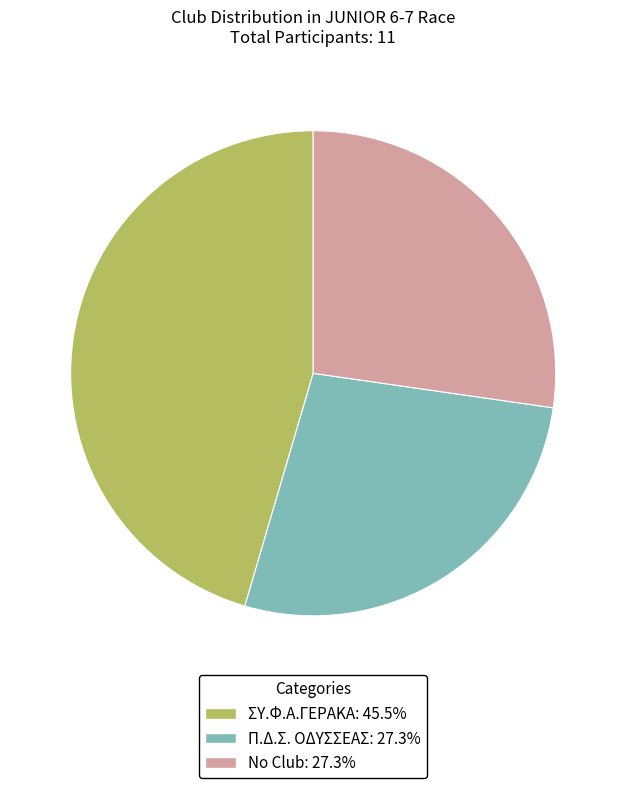

Is there a majority slice in this chart?

No